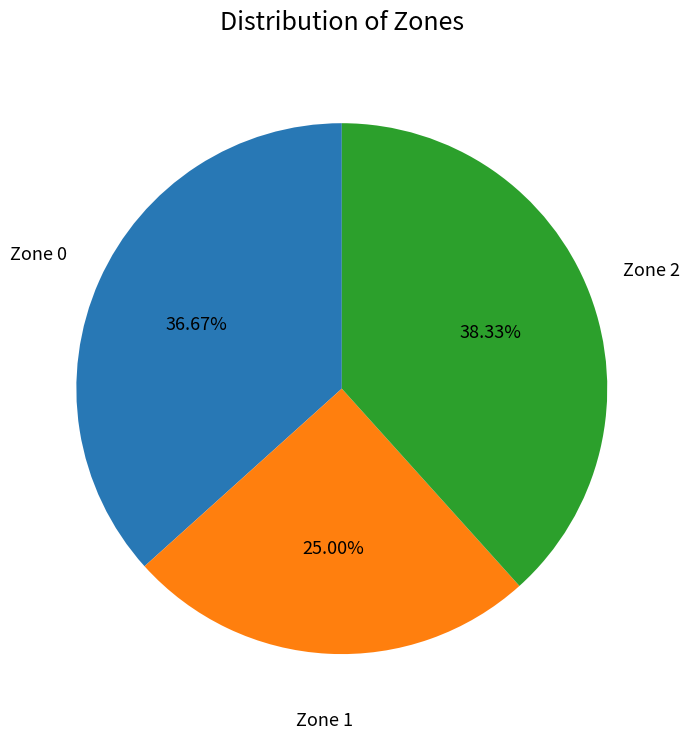

Which category has the biggest portion of the pie?

Zone 2